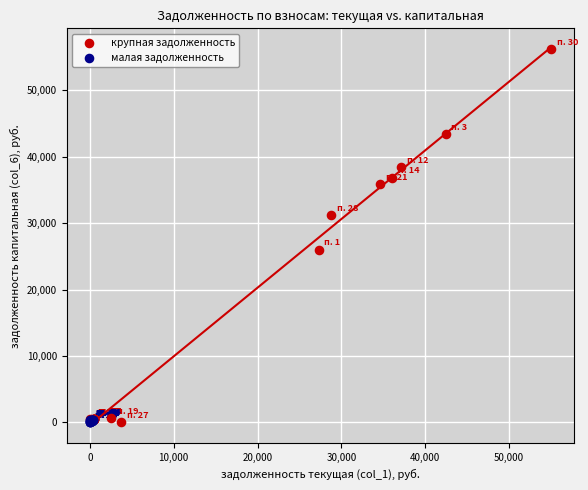

Which series reaches the maximum Y coordinate?

крупная задолженность